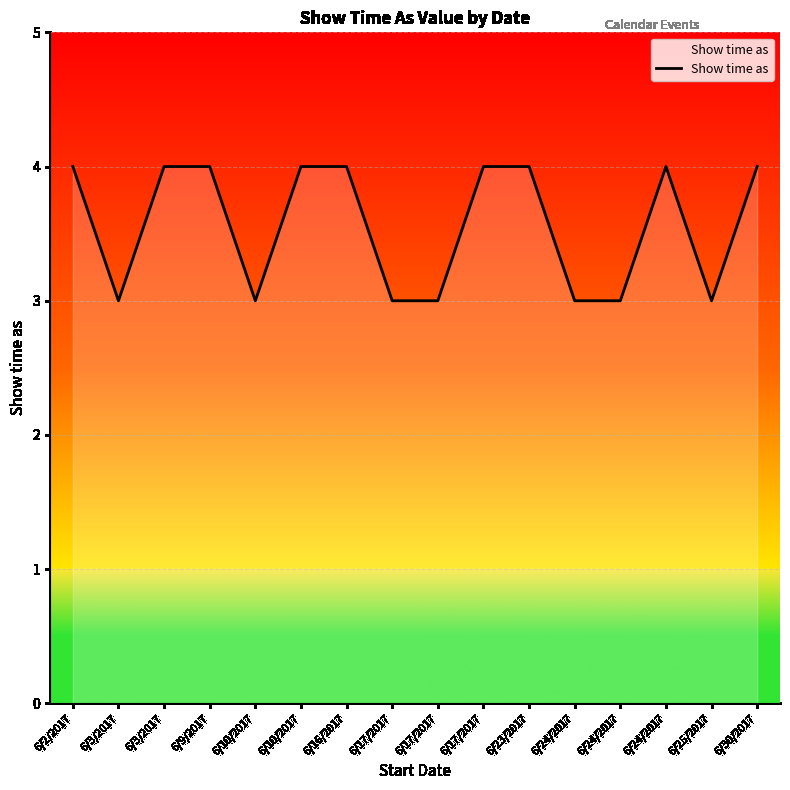

Which has a higher value, 6/3/2017 or 6/17/2017?

6/3/2017